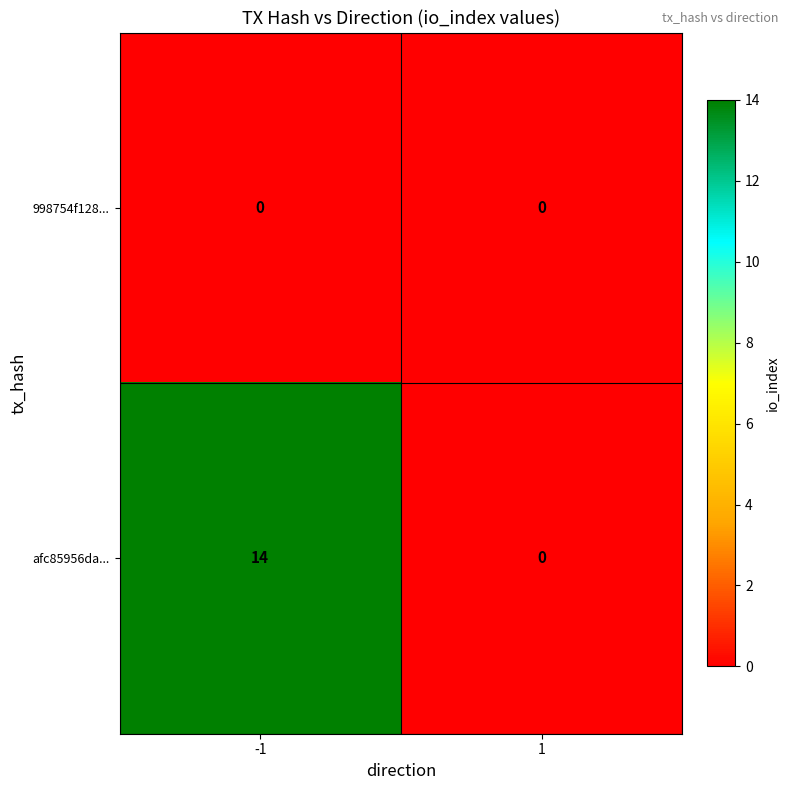

Reading right to left, transcribe all the data shown in this chart.

998754f128...: 1=0	-1=0
afc85956da...: 1=0	-1=14